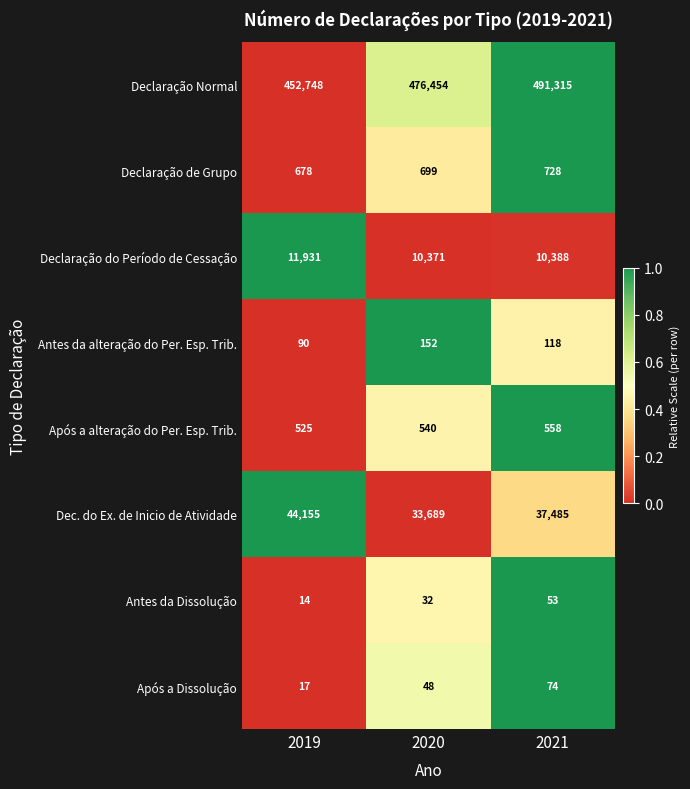

At which category is the sum across all series the highest?

2021